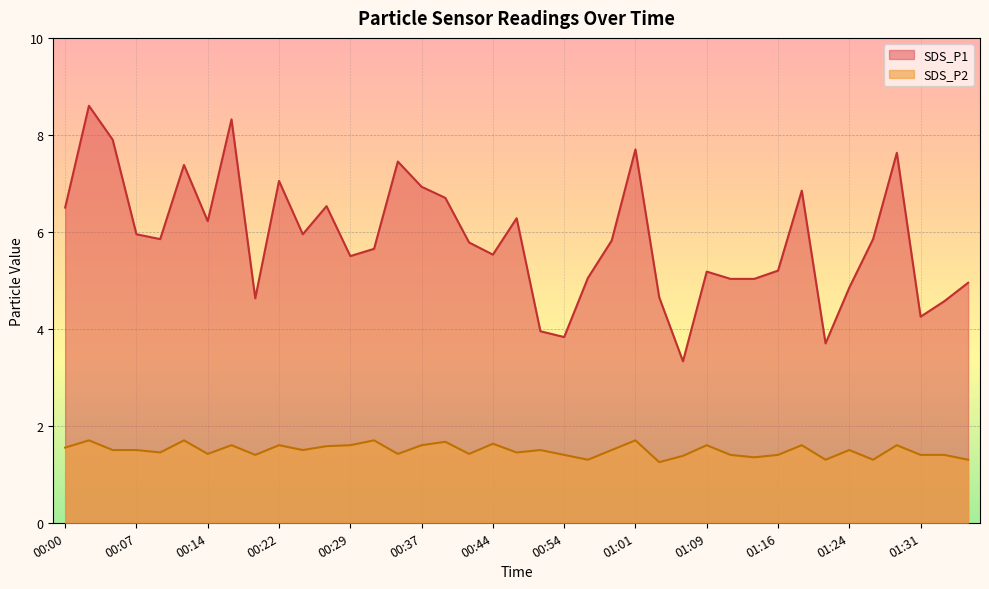

Reading left to right, extract all data points from this chart.

SDS_P1: 00:00=6.5	00:02=8.6	00:05=7.9	00:07=6.0	00:10=5.8	00:12=7.4	00:14=6.2	00:17=8.3	00:19=4.6	00:22=7.0	00:24=6.0	00:27=6.5	00:29=5.5	00:32=5.7	00:34=7.5	00:37=6.9	00:39=6.7	00:42=5.8	00:44=5.5	00:46=6.3	00:49=4.0	00:54=3.8	00:56=5.0	00:59=5.8	01:01=7.7	01:04=4.7	01:06=3.3	01:09=5.2	01:11=5.0	01:14=5.0	01:16=5.2	01:19=6.8	01:21=3.7	01:24=4.8	01:26=5.8	01:29=7.6	01:31=4.2	01:34=4.6	01:36=5.0
SDS_P2: 00:00=1.6	00:02=1.7	00:05=1.5	00:07=1.5	00:10=1.4	00:12=1.7	00:14=1.4	00:17=1.6	00:19=1.4	00:22=1.6	00:24=1.5	00:27=1.6	00:29=1.6	00:32=1.7	00:34=1.4	00:37=1.6	00:39=1.7	00:42=1.4	00:44=1.6	00:46=1.4	00:49=1.5	00:54=1.4	00:56=1.3	00:59=1.5	01:01=1.7	01:04=1.2	01:06=1.4	01:09=1.6	01:11=1.4	01:14=1.4	01:16=1.4	01:19=1.6	01:21=1.3	01:24=1.5	01:26=1.3	01:29=1.6	01:31=1.4	01:34=1.4	01:36=1.3